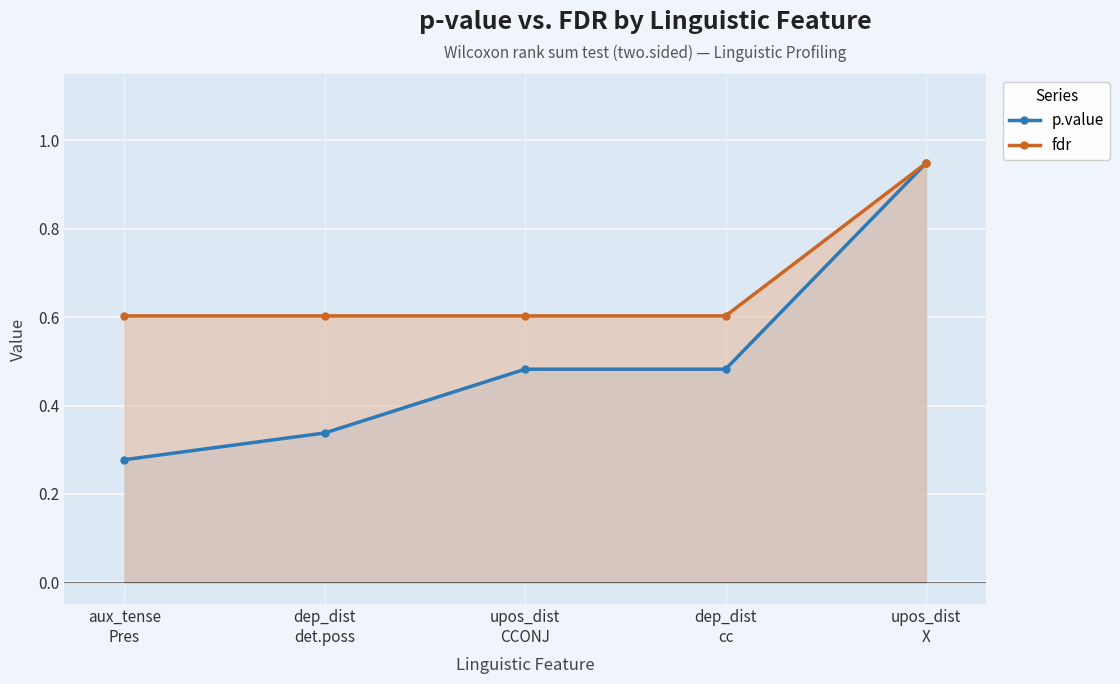

Which label corresponds to the smallest value in the chart?

aux_tense
Pres